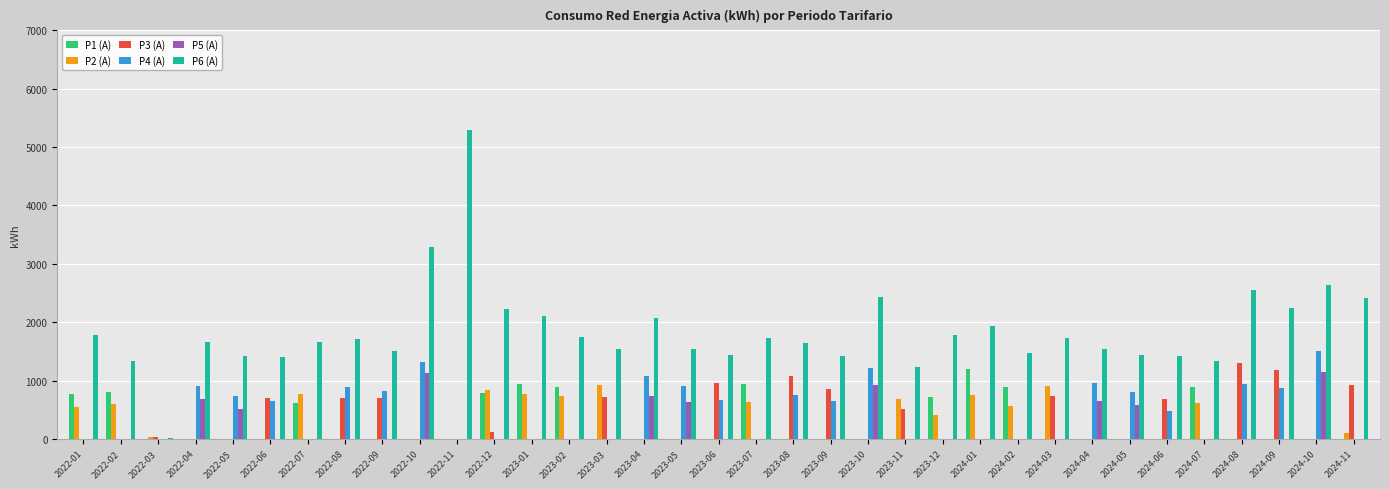

Which series has the largest range (max minus min)?

P6 (A)